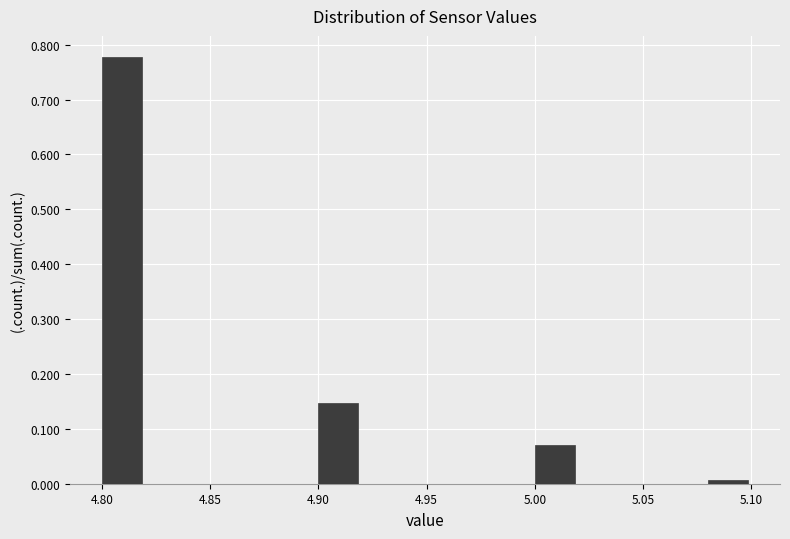

Reading left to right, list every bar in this chart as the range it spans on the x-axis followed by its height. The values are not printed on the chart, so give them approximately, as read against the axis.

4.80 to 4.82: 0.78
4.82 to 4.84: 0
4.84 to 4.86: 0
4.86 to 4.88: 0
4.88 to 4.90: 0
4.90 to 4.92: 0.15
4.92 to 4.94: 0
4.94 to 4.96: 0
4.96 to 4.98: 0
4.98 to 5.00: 0
5.00 to 5.02: 0.07
5.02 to 5.04: 0
5.04 to 5.06: 0
5.06 to 5.08: 0
5.08 to 5.10: under 0.01